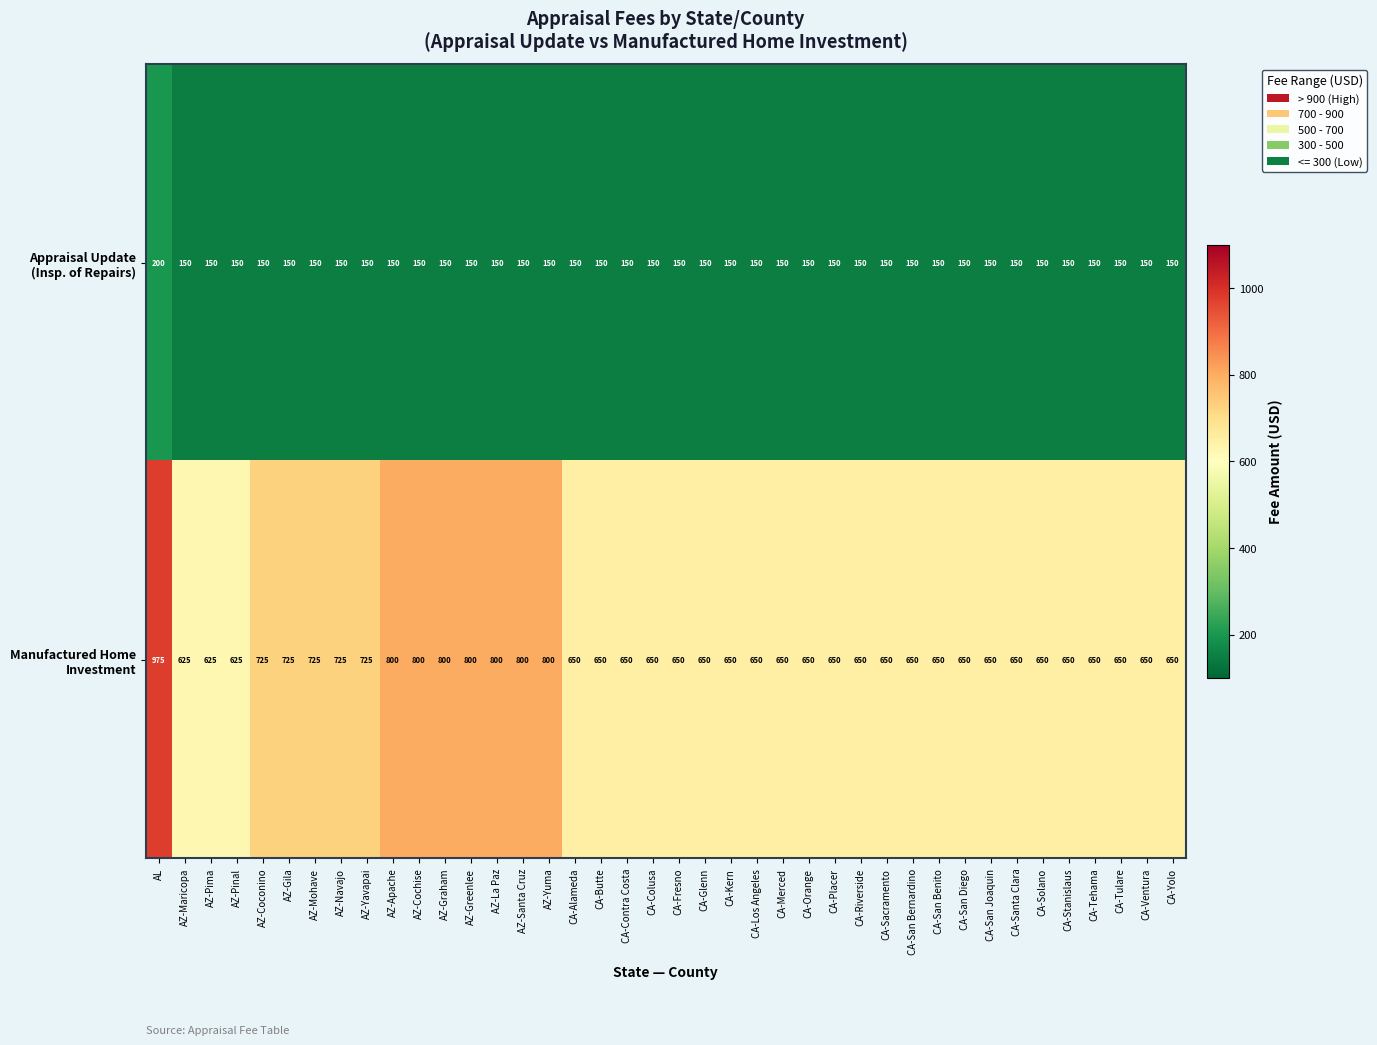

What is the greatest value displayed?

975